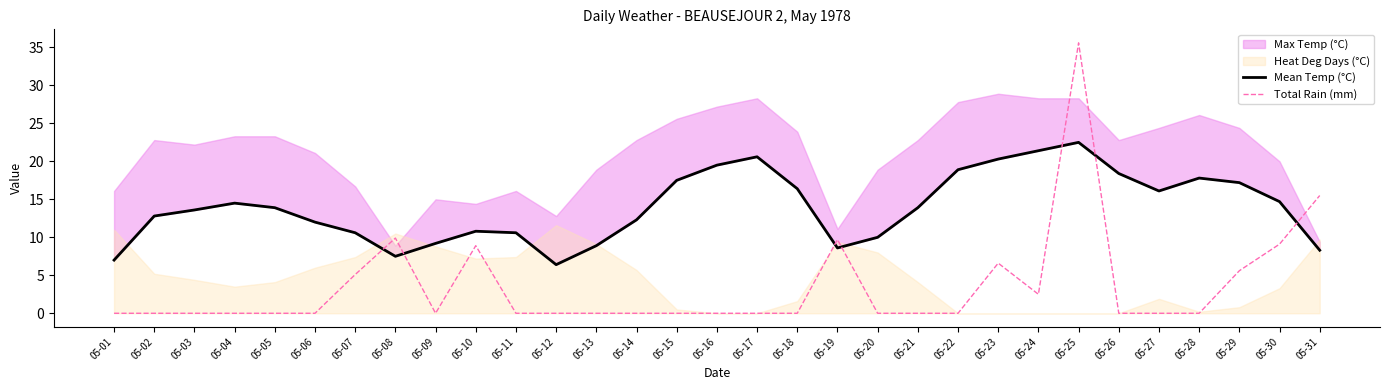

The Total Rain (mm) series shows 0.0 at 05-11. True or false?

True